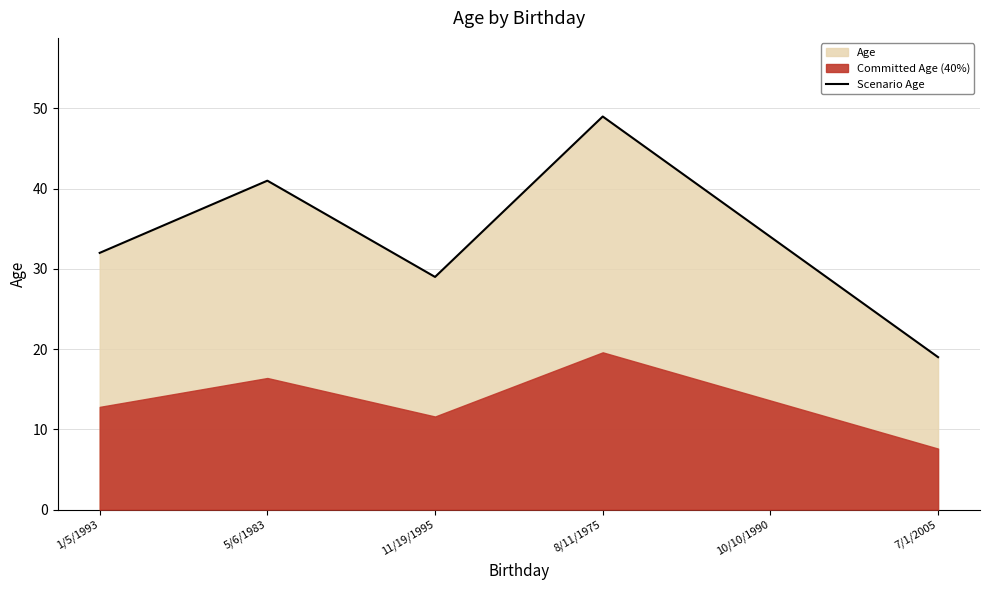

What is the average value?

34